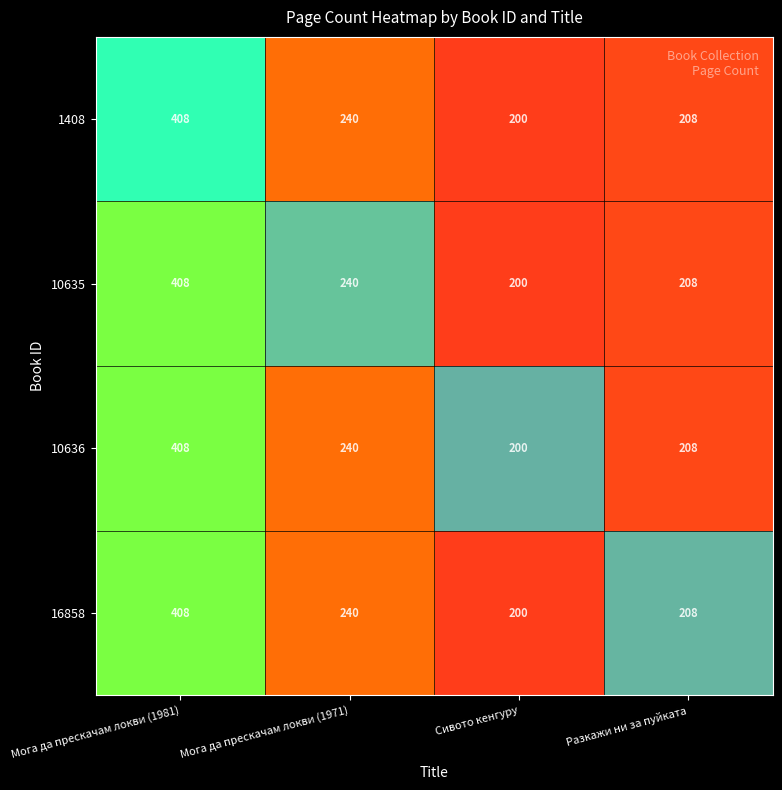

Rank the categories by 10636 value from lowest to highest.

Сивото кенгуру, Разкажи ни за пуйката, Мога да прескачам локви (1971), Мога да прескачам локви (1981)